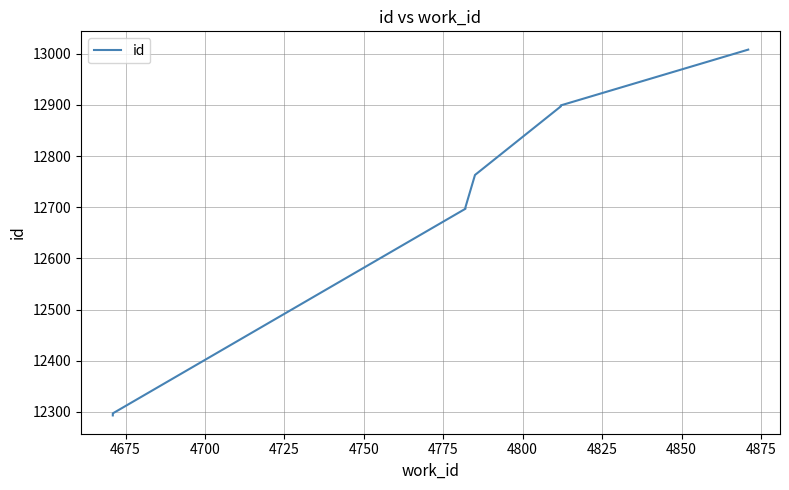

Is this an area chart (filled region under the line)?

No